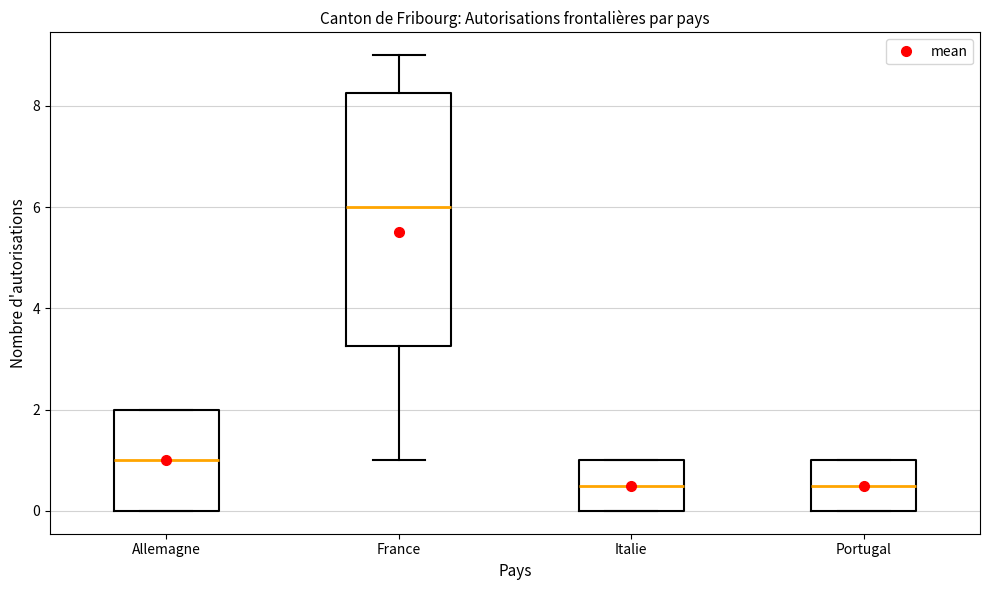

Where is the lower edge of the box for France on the y-axis? The values are not printed on the chart, so give them approximately, as read against the axis.

3.2